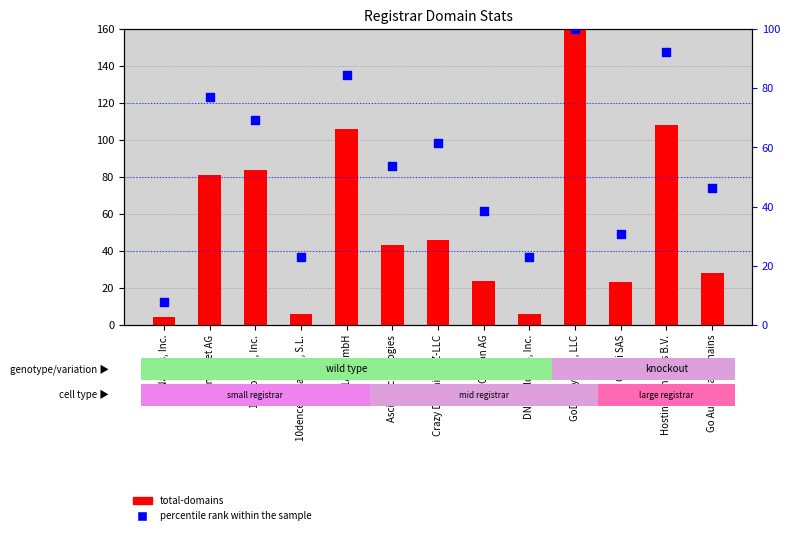

Which series reaches the maximum Y coordinate?

total-domains